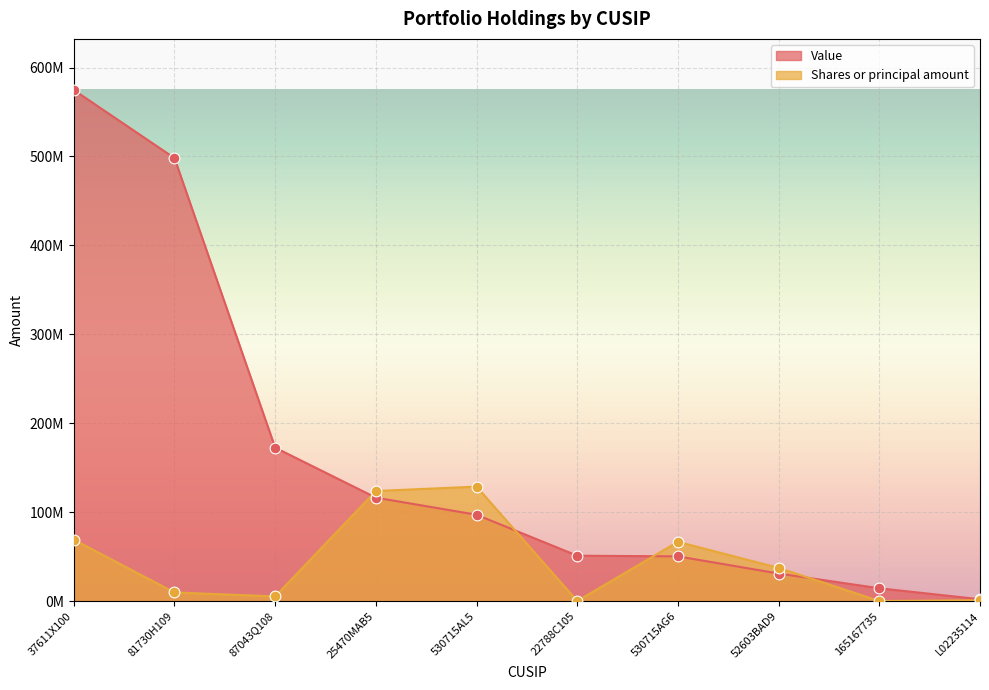

At which category is the sum across all series the highest?

37611X100